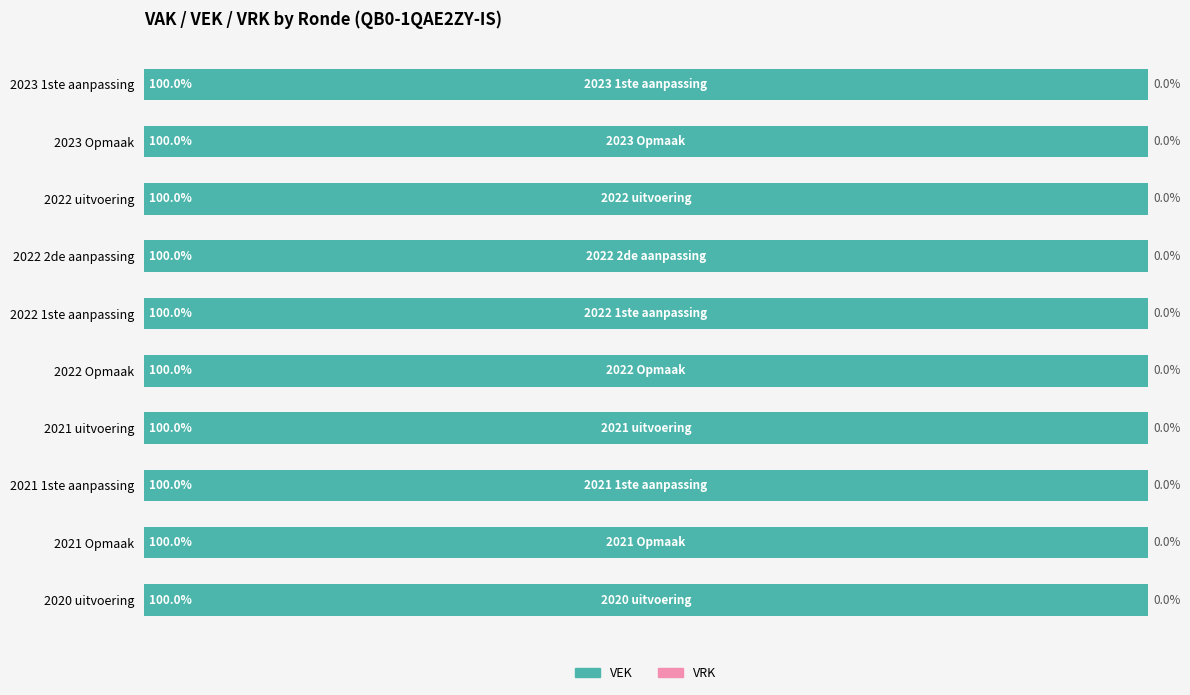

Which series has the widest spread of values?

VEK